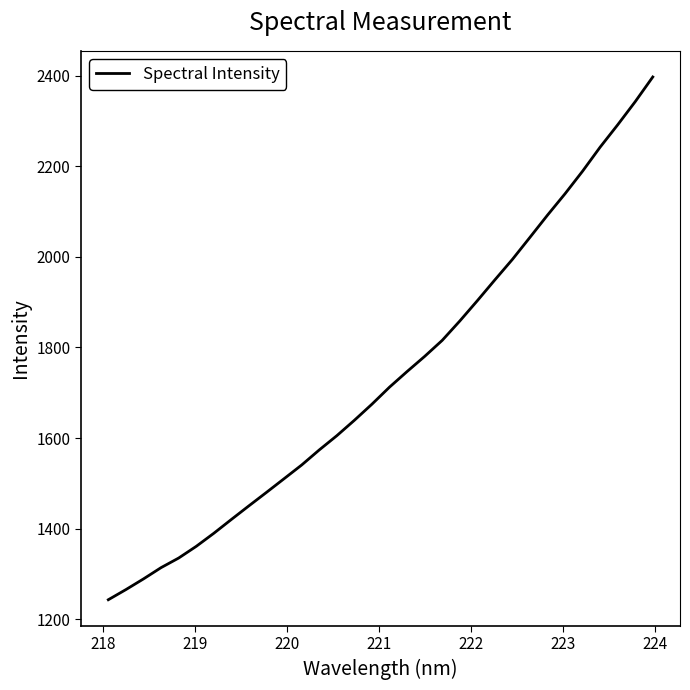

What is the maximum value shown in the chart?

2397.2